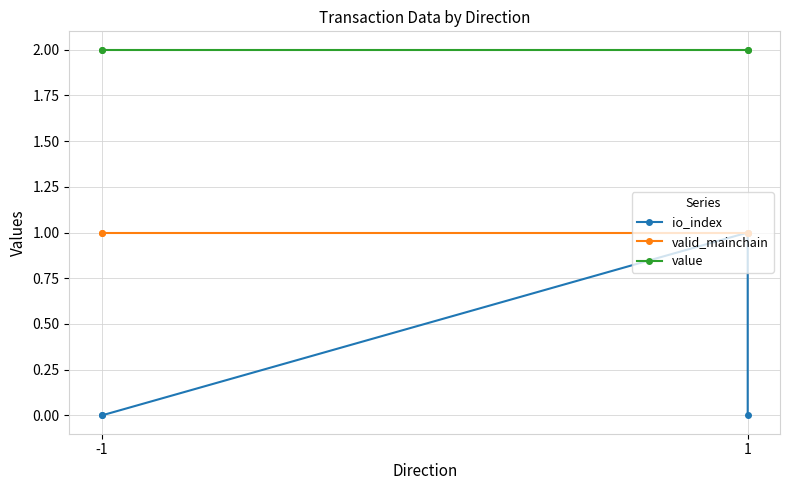

Does the chart display data point markers on the line(s)?

Yes